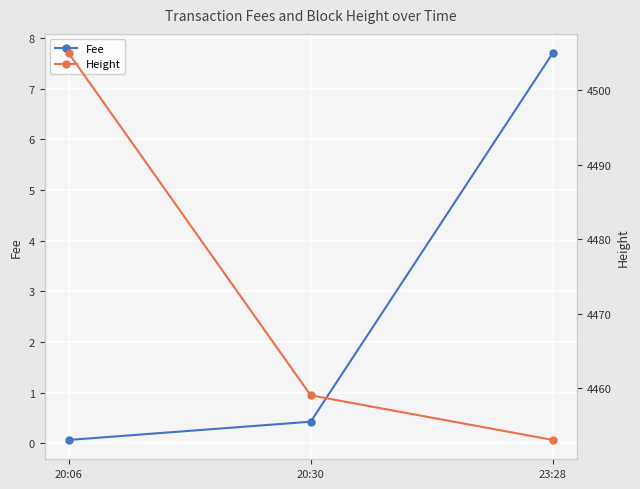

What value does the Fee series have at 23:28?

7.7